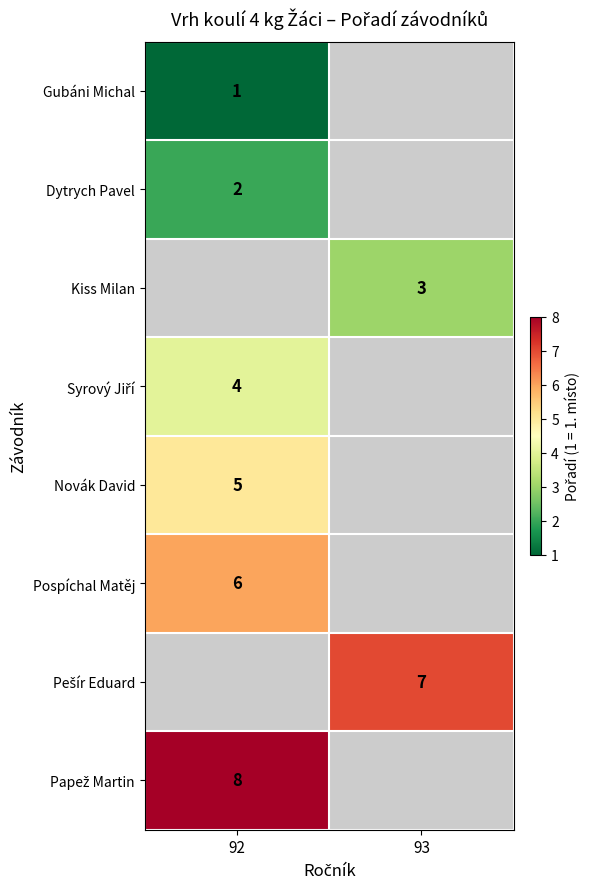

At how many categories does at least one series exceed 2?

2